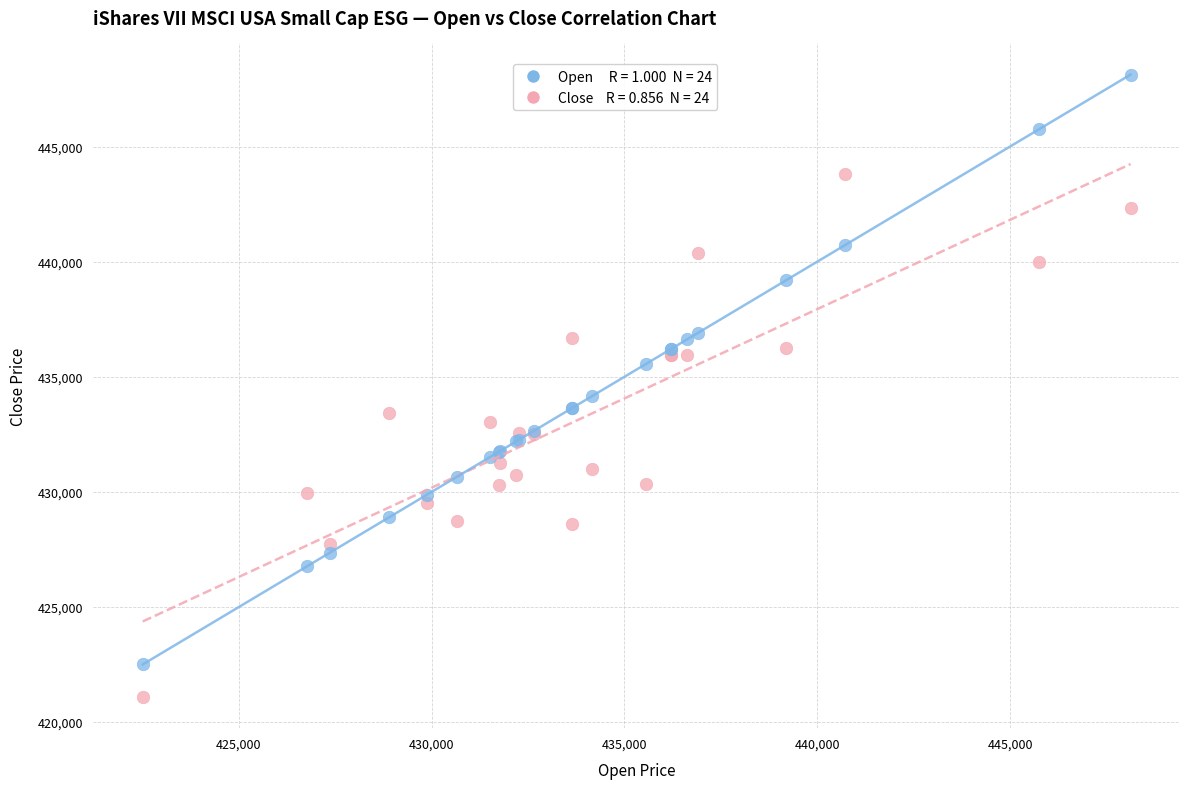

Across all series, what Y value is closest to 434607?

434161